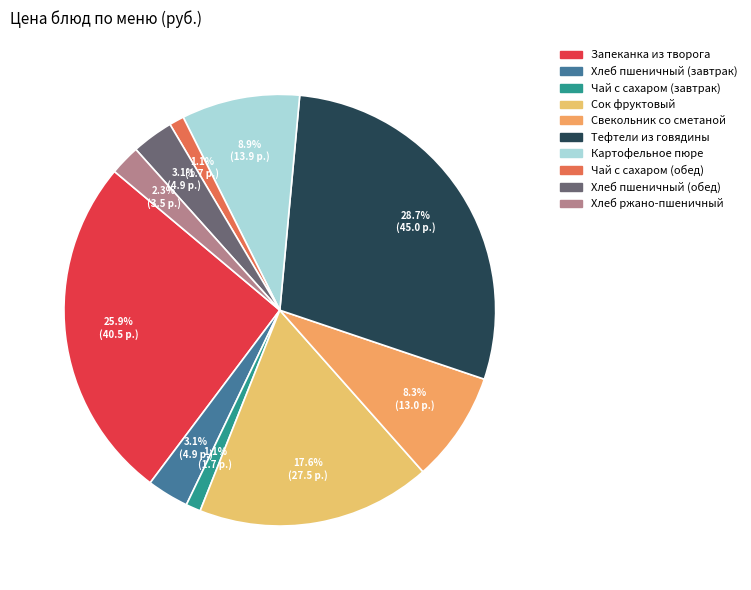

Do Картофельное пюре and Хлеб пшеничный (завтрак) together represent more than half of the pie?

No